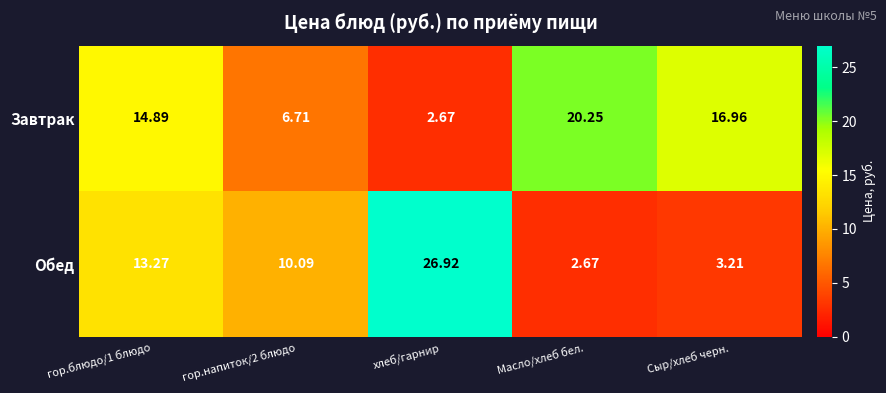

At how many categories does at least one series exceed 7?

5